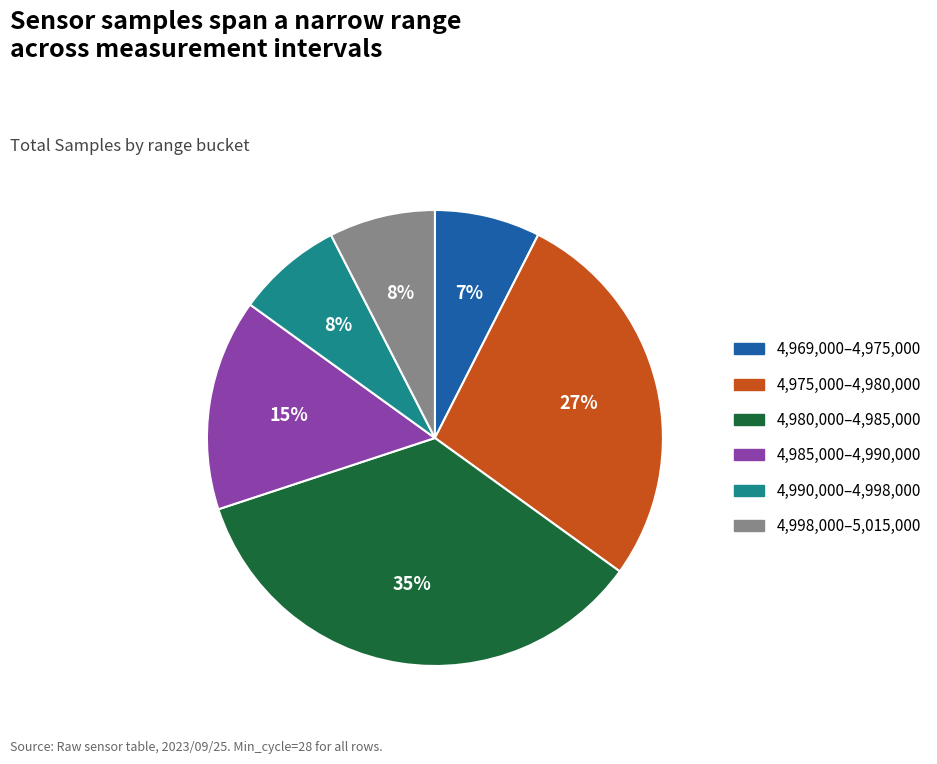

To the nearest percent, what is the difference between the largest and smallest slice percentages?

28%